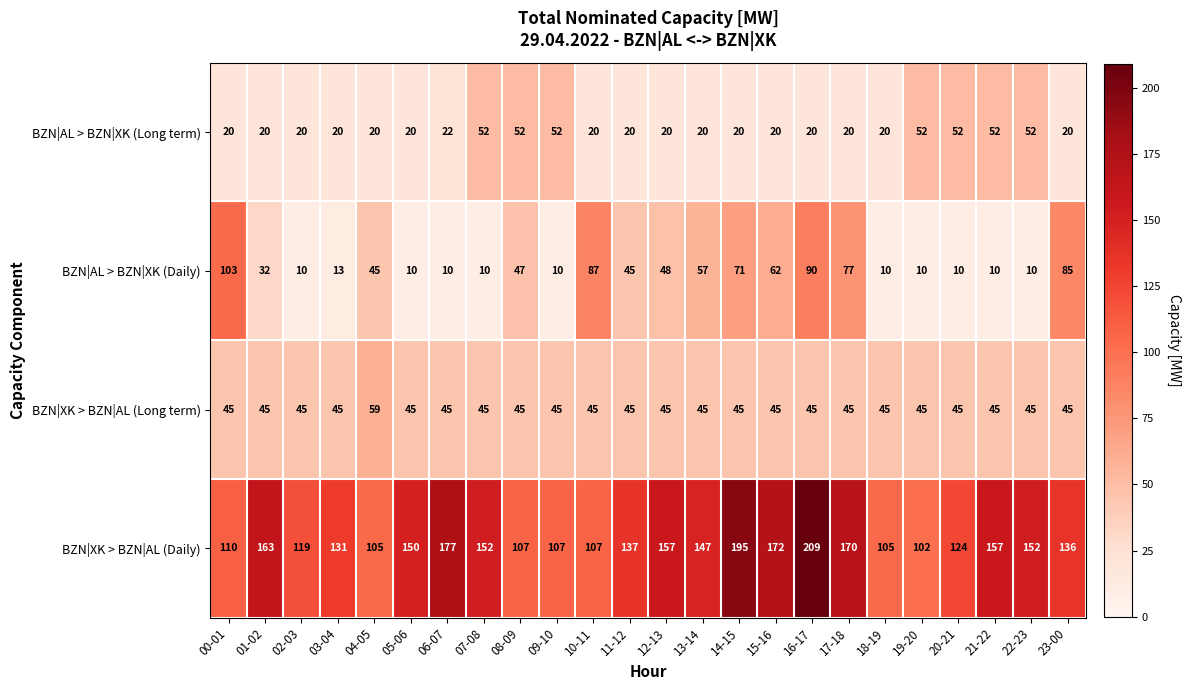

Which series changed the most between 08-09 and 21-22?

BZN|XK > BZN|AL (Daily)